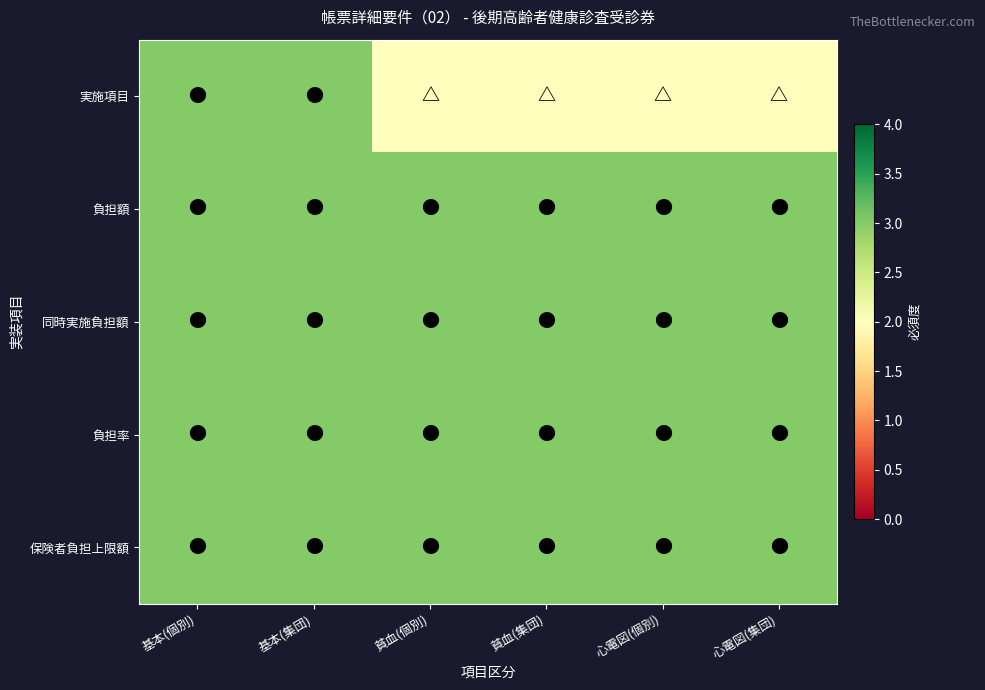

What is the maximum value shown in the chart?

3